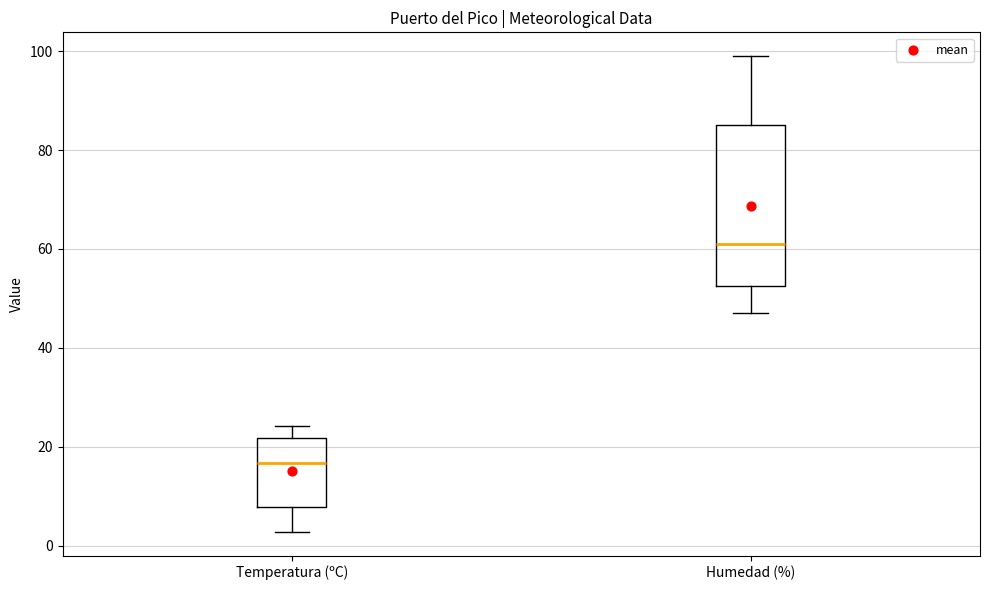

Where is the lower edge of the box for Temperatura (ºC) on the y-axis? The values are not printed on the chart, so give them approximately, as read against the axis.

8